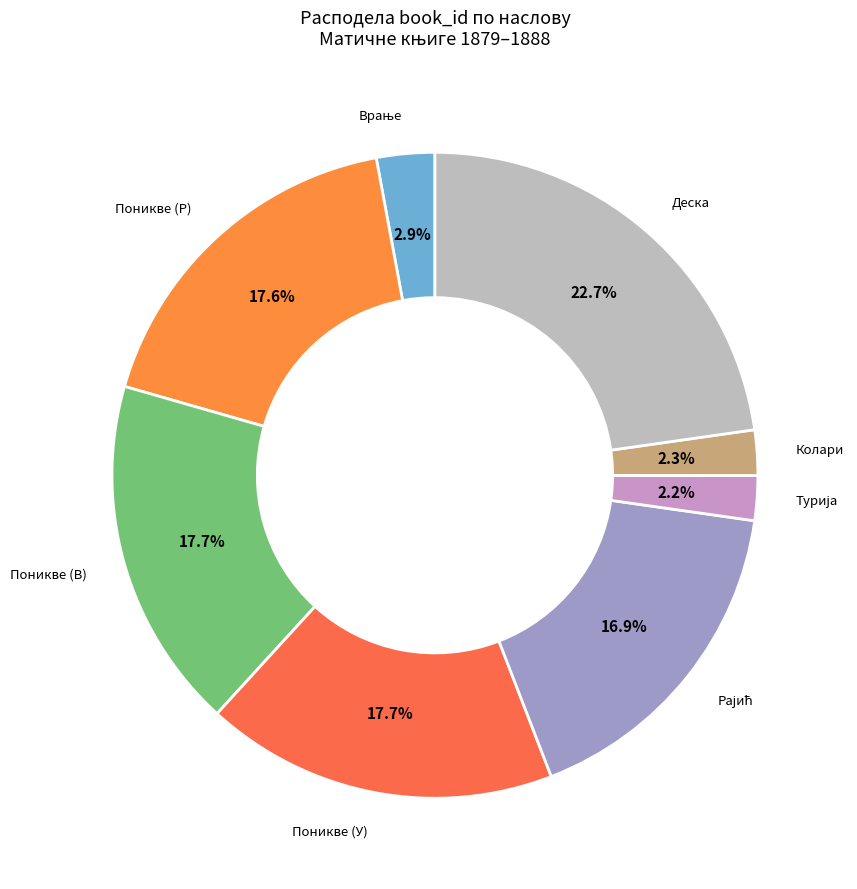

How many slices are in this pie chart?

8